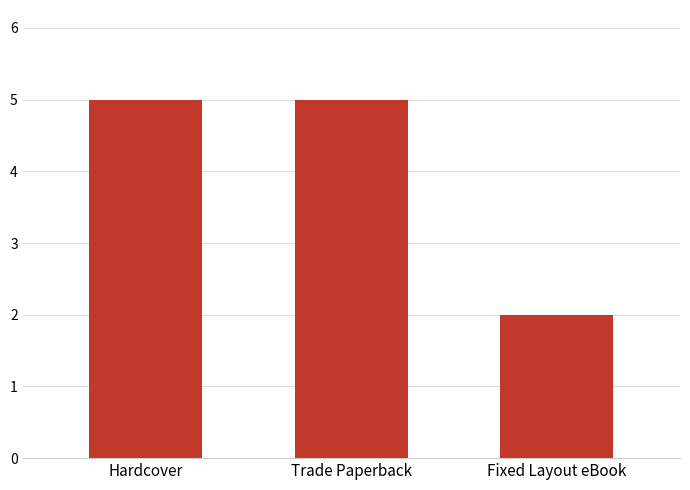

The value at Trade Paperback is 2. True or false?

False